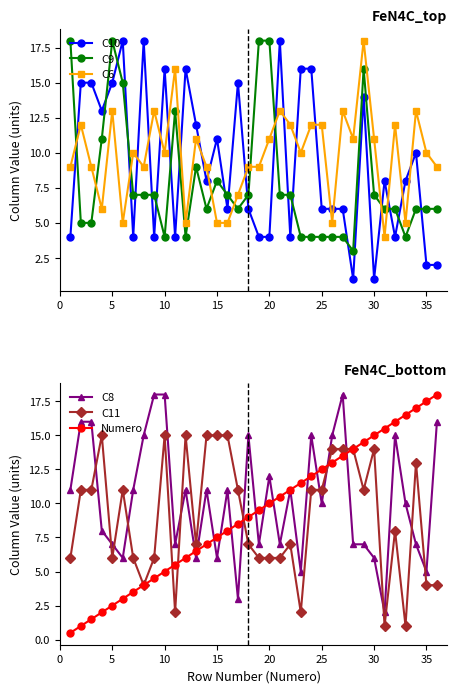

Is it true that C10 equals 4.8 at 15?

False